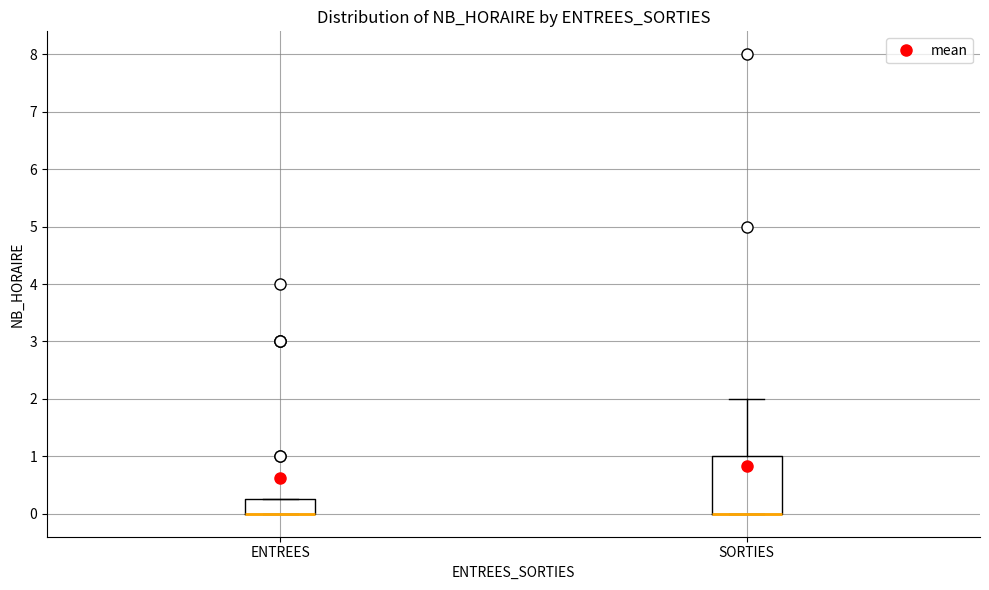

Where is the upper edge of the box for SORTIES on the y-axis? The values are not printed on the chart, so give them approximately, as read against the axis.

1.0